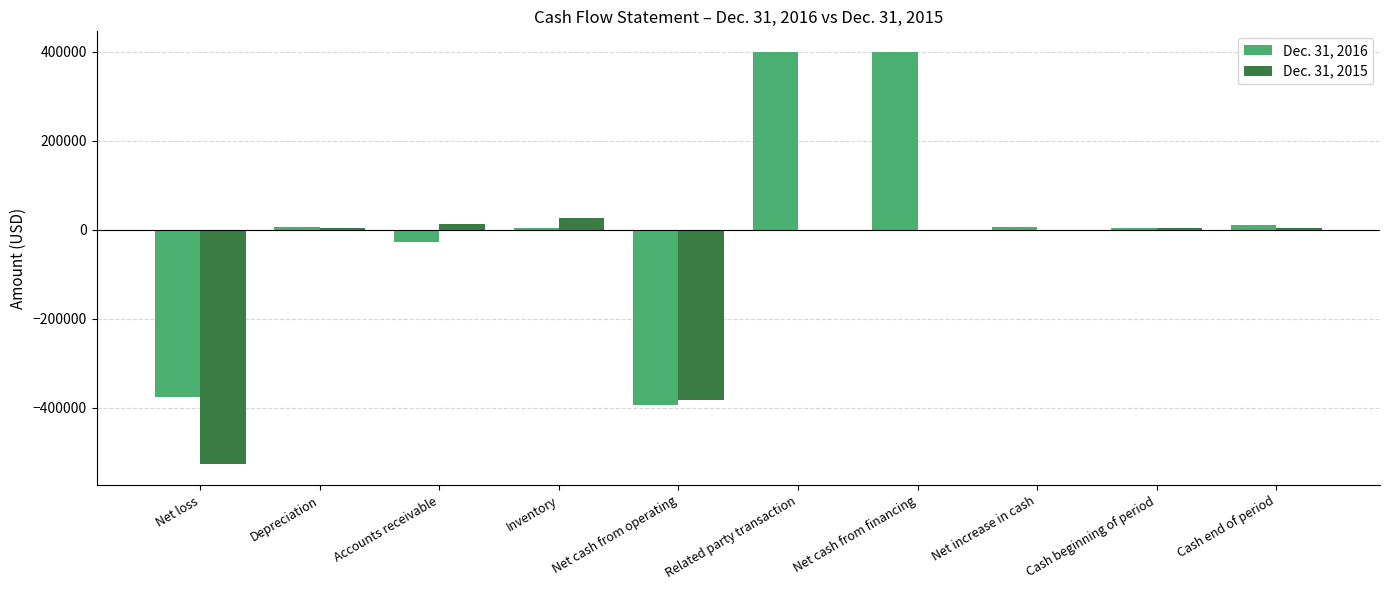

How many data points does each series have?

10